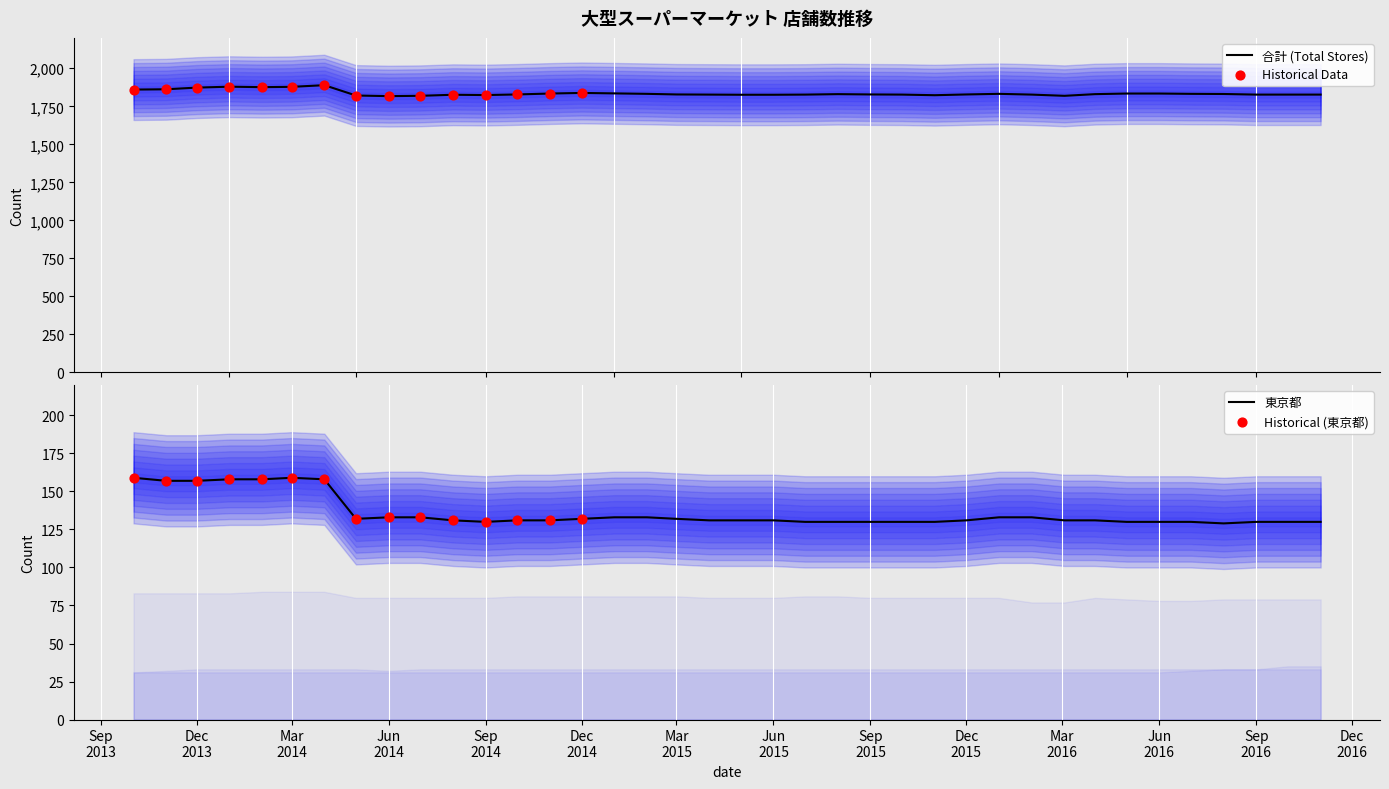

At how many categories does at least one series exceed 290?

38